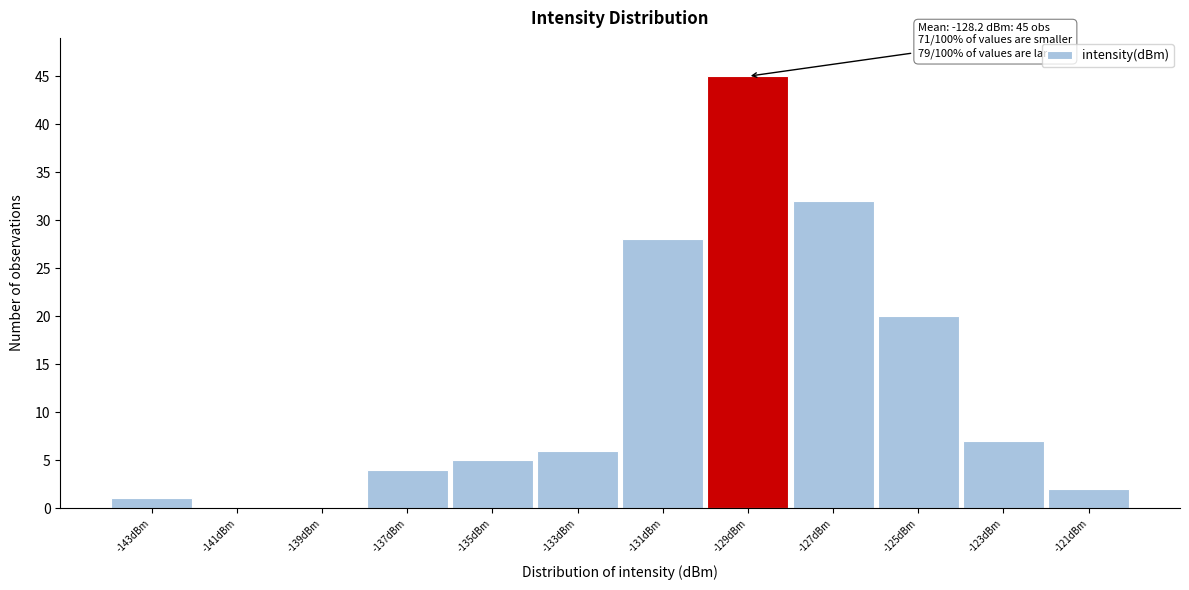

Reading left to right, list all the values displayed in this chart.

-143dBm=1	-141dBm=0	-139dBm=0	-137dBm=4	-135dBm=5	-133dBm=6	-131dBm=28	-129dBm=45	-127dBm=32	-125dBm=20	-123dBm=7	-121dBm=2